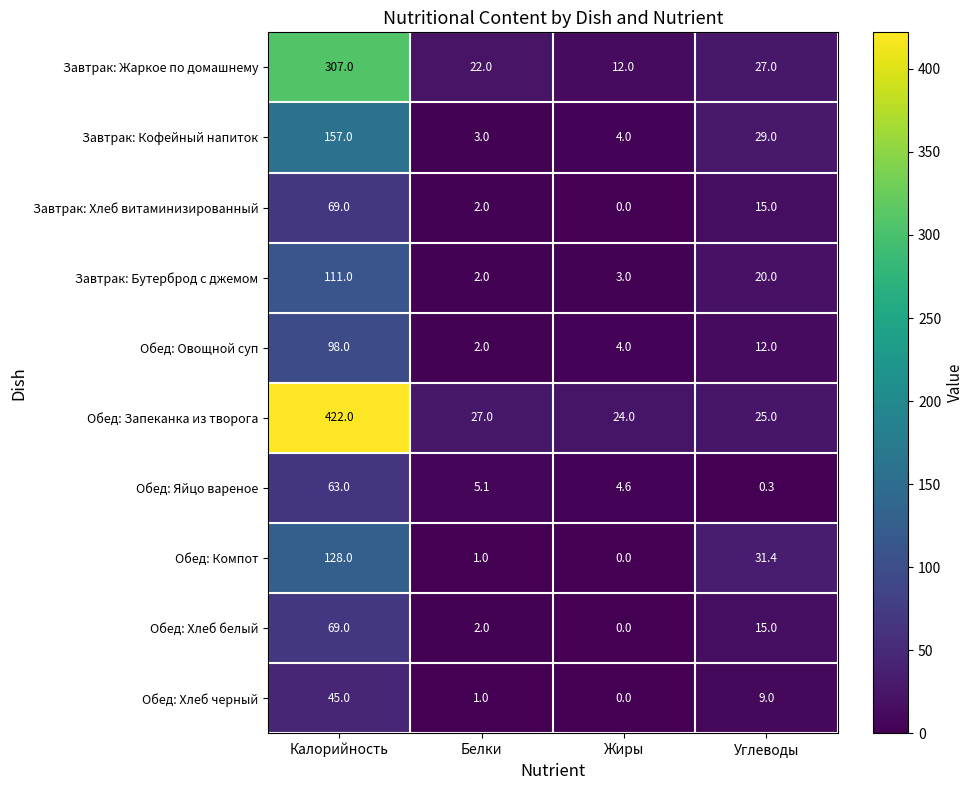

At how many categories does at least one series exceed 74?

1